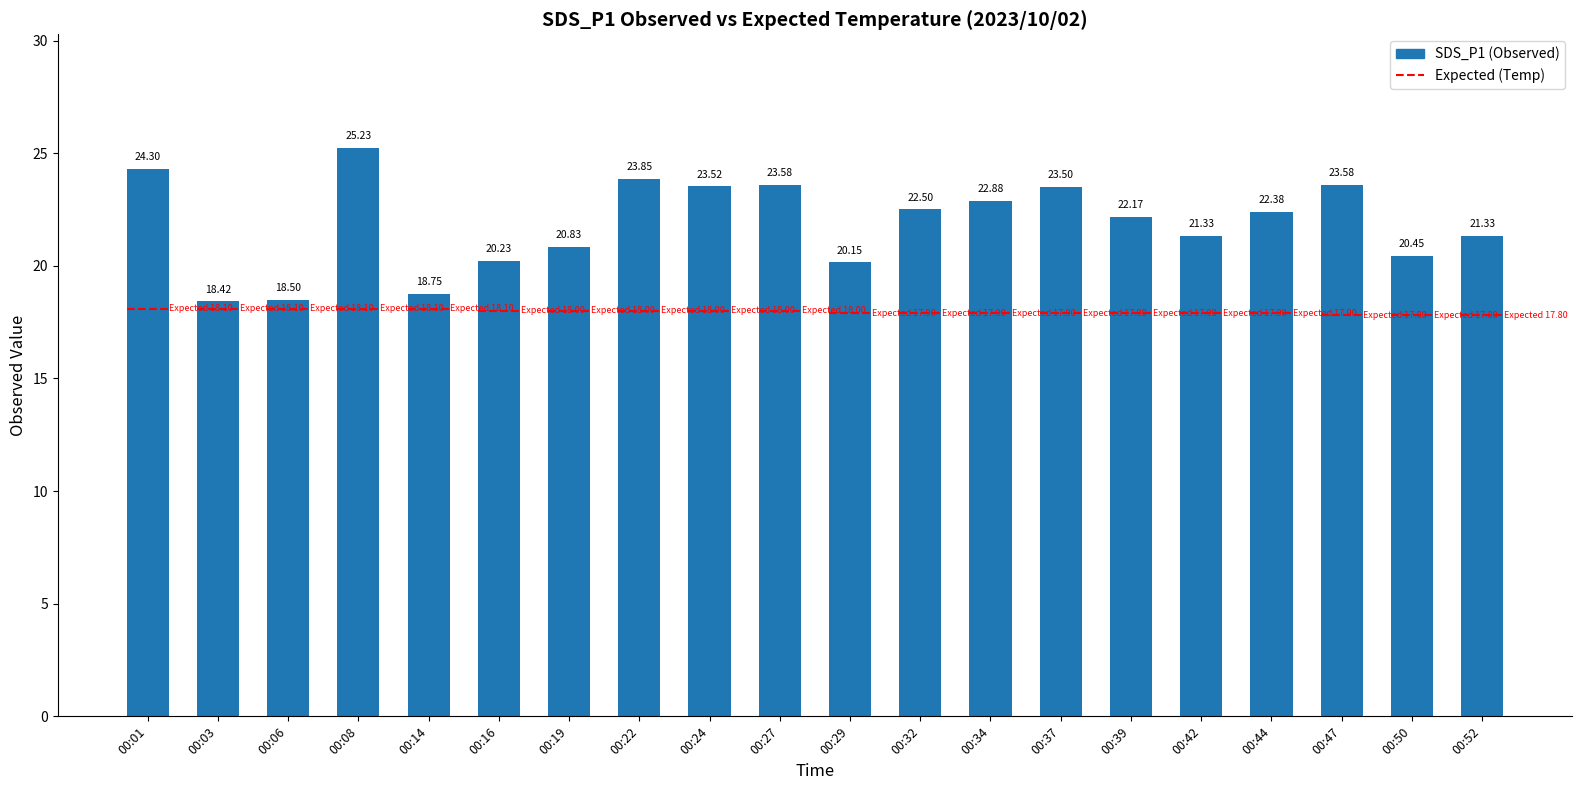

Which category has the lowest value across all series?

00:03